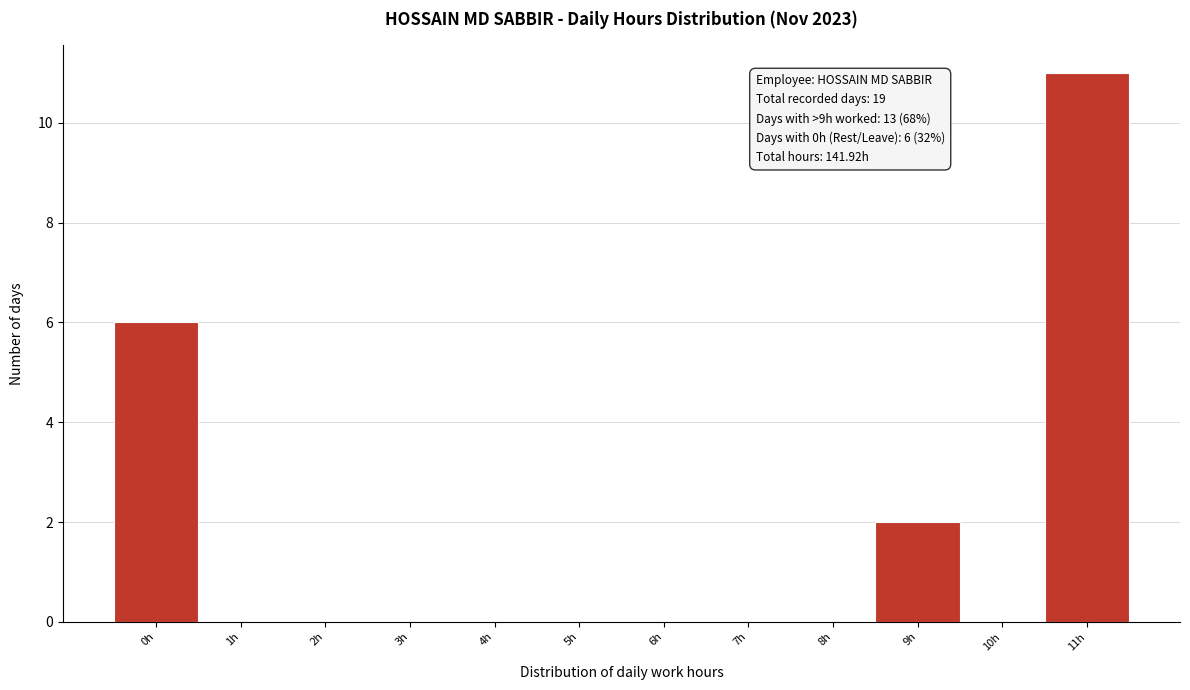

Reading left to right, transcribe all the data shown in this chart.

0h=6	1h=0	2h=0	3h=0	4h=0	5h=0	6h=0	7h=0	8h=0	9h=2	10h=0	11h=11